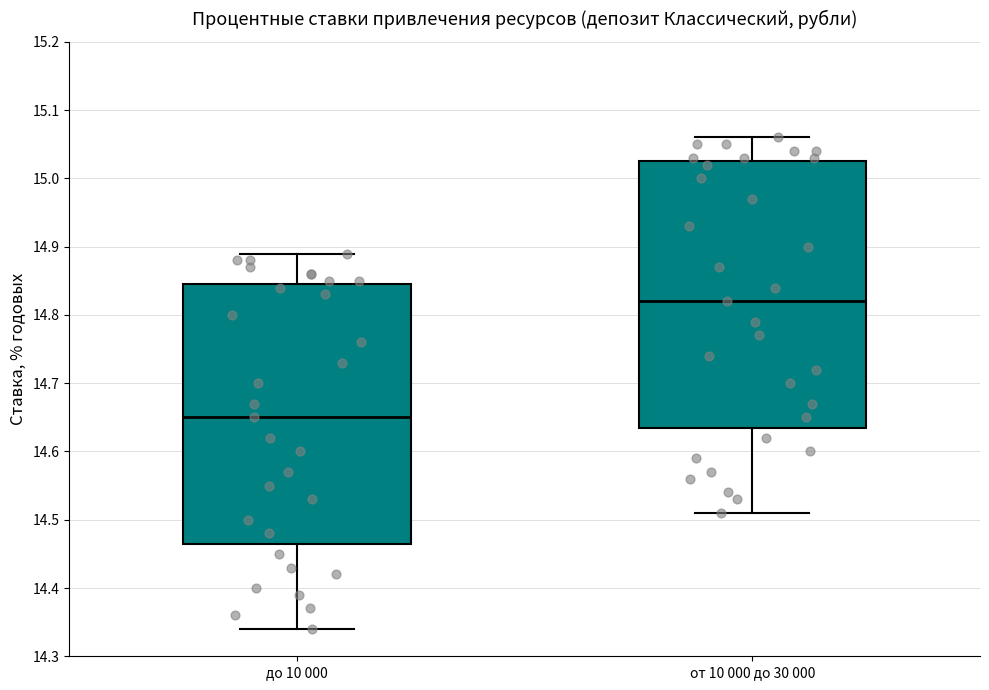

Reading left to right, read every box against the y-axis: the position of its median line, the range the box covers, and the ends of its whiskers. The values are not printed on the chart, so give them approximately, as read against the axis.

до 10 000: median 14.65, box 14.47 to 14.85, whiskers 14.34 to 14.89
от 10 000 до 30 000: median 14.82, box 14.64 to 15.03, whiskers 14.51 to 15.06